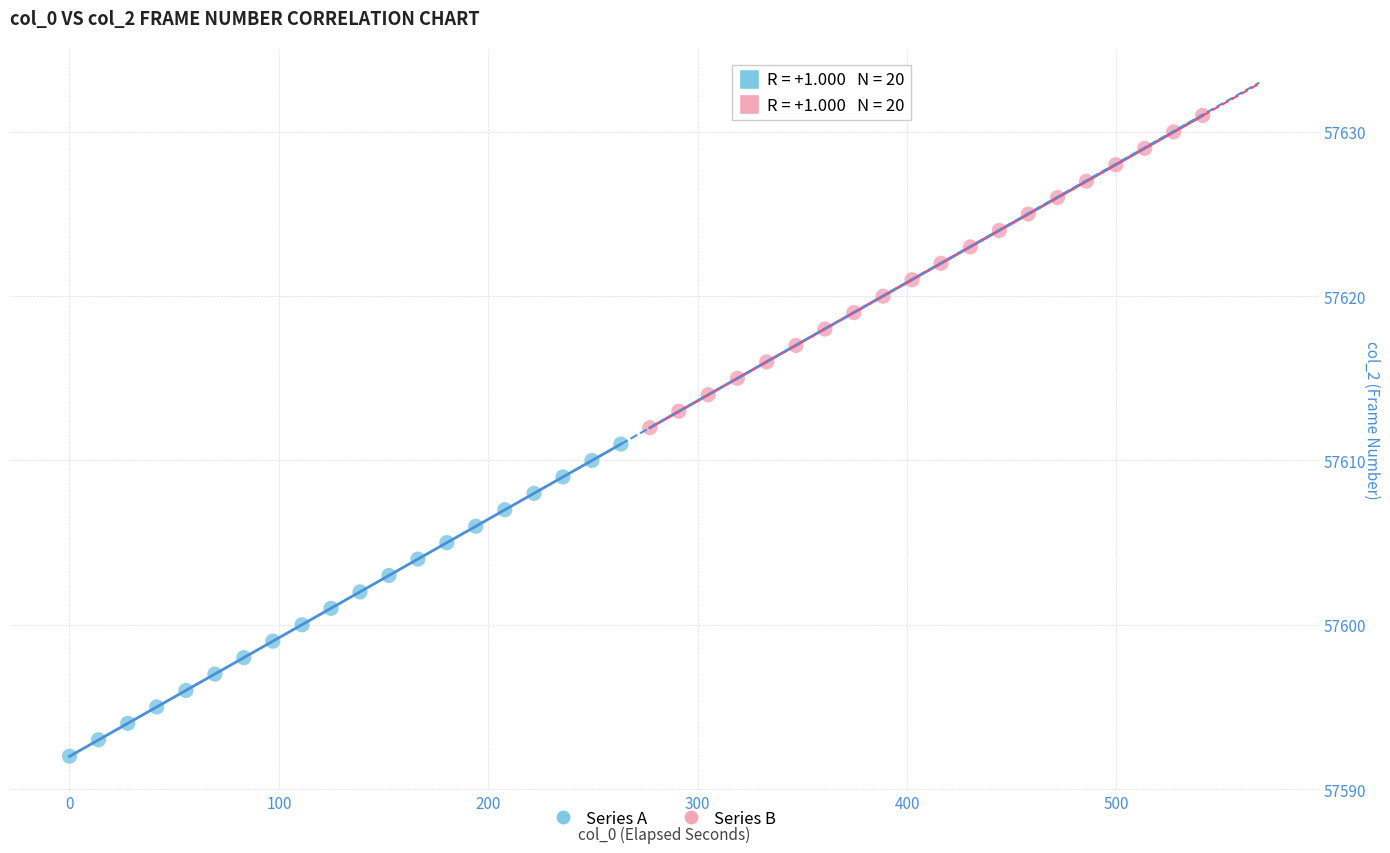

Which series contains the lowest Y value?

Series A